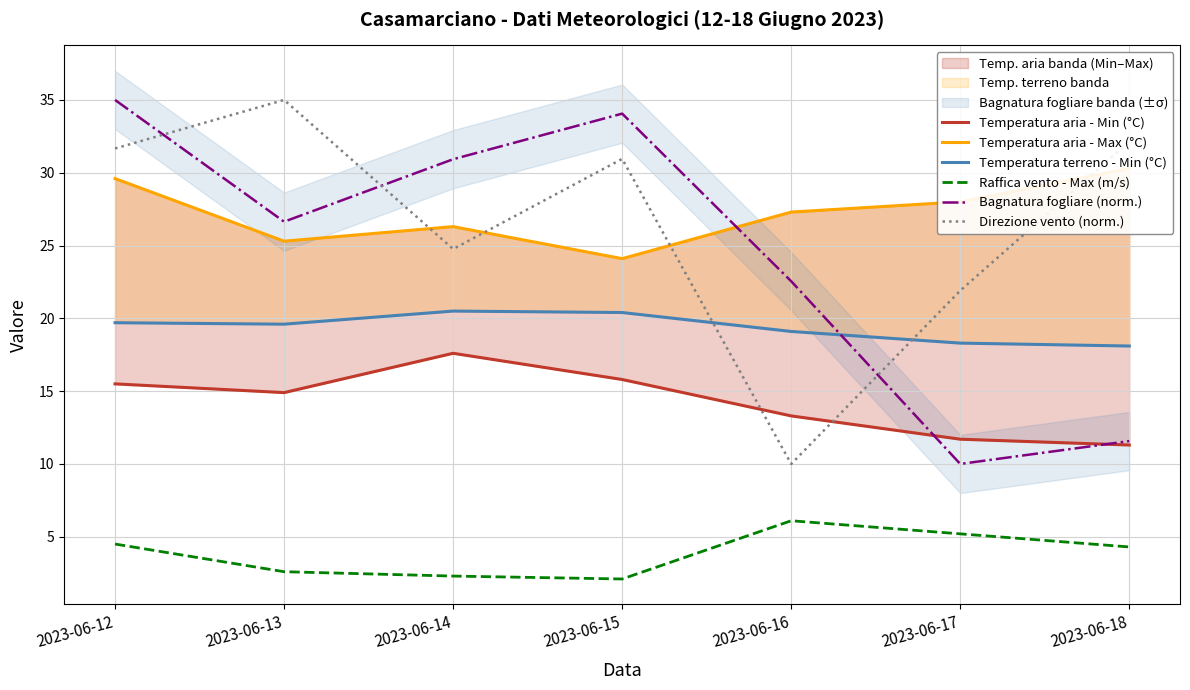

After their last crossing, which series has the higher values: Bagnatura fogliare (norm.) or Temperatura aria - Min (°C)?

Bagnatura fogliare (norm.)